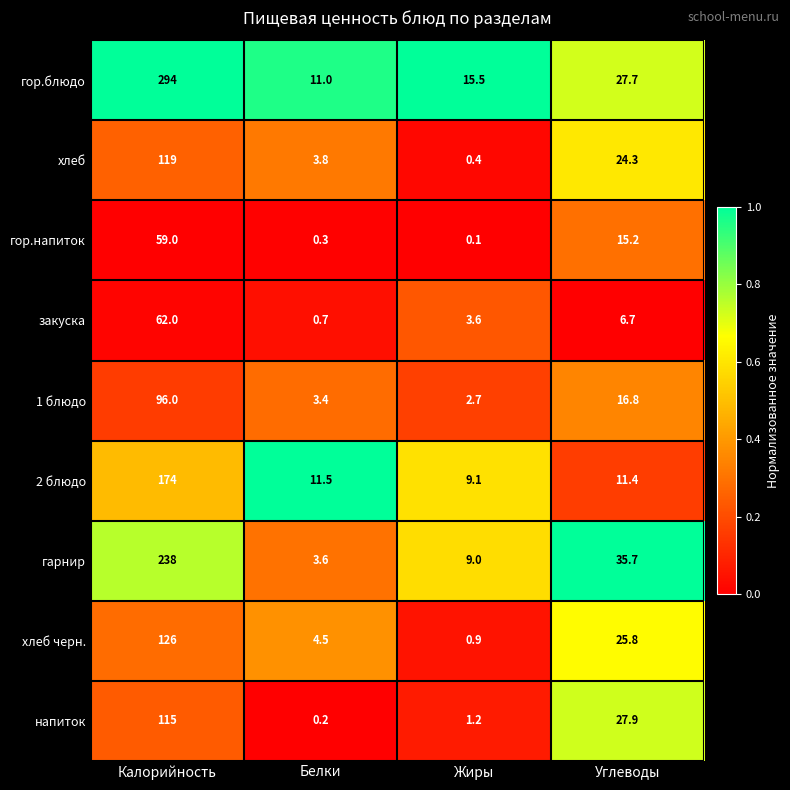

Where is напиток nearest to the value 57?

Углеводы